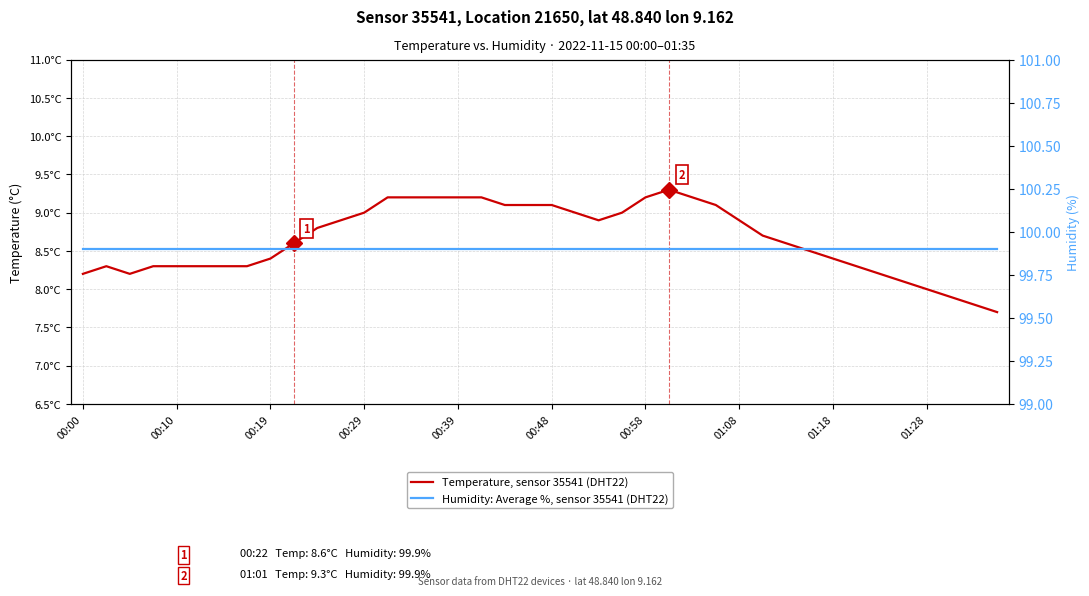

Read the Temperature, sensor 35541 (DHT22) value at 38.

7.8